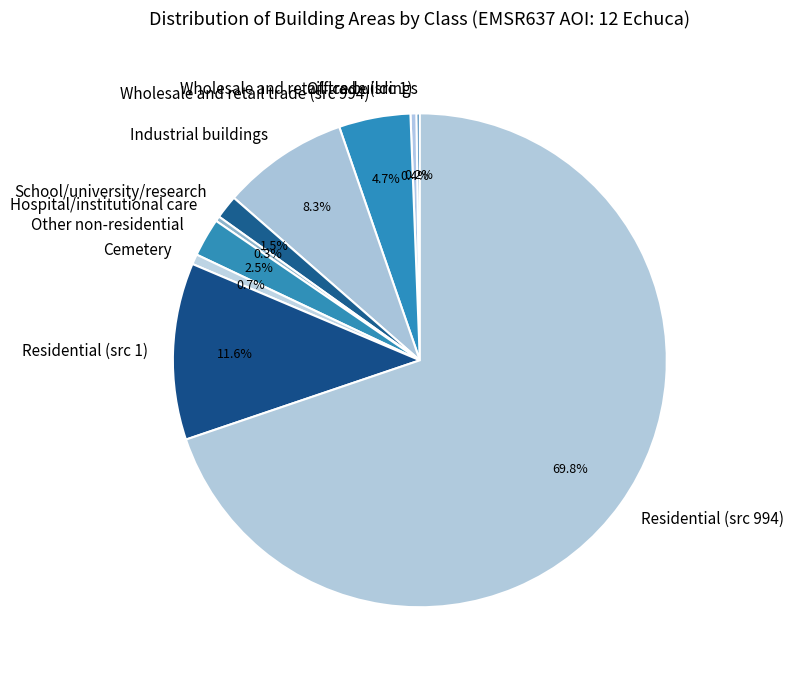

What is the largest slice in the pie chart?

Residential (src 994)